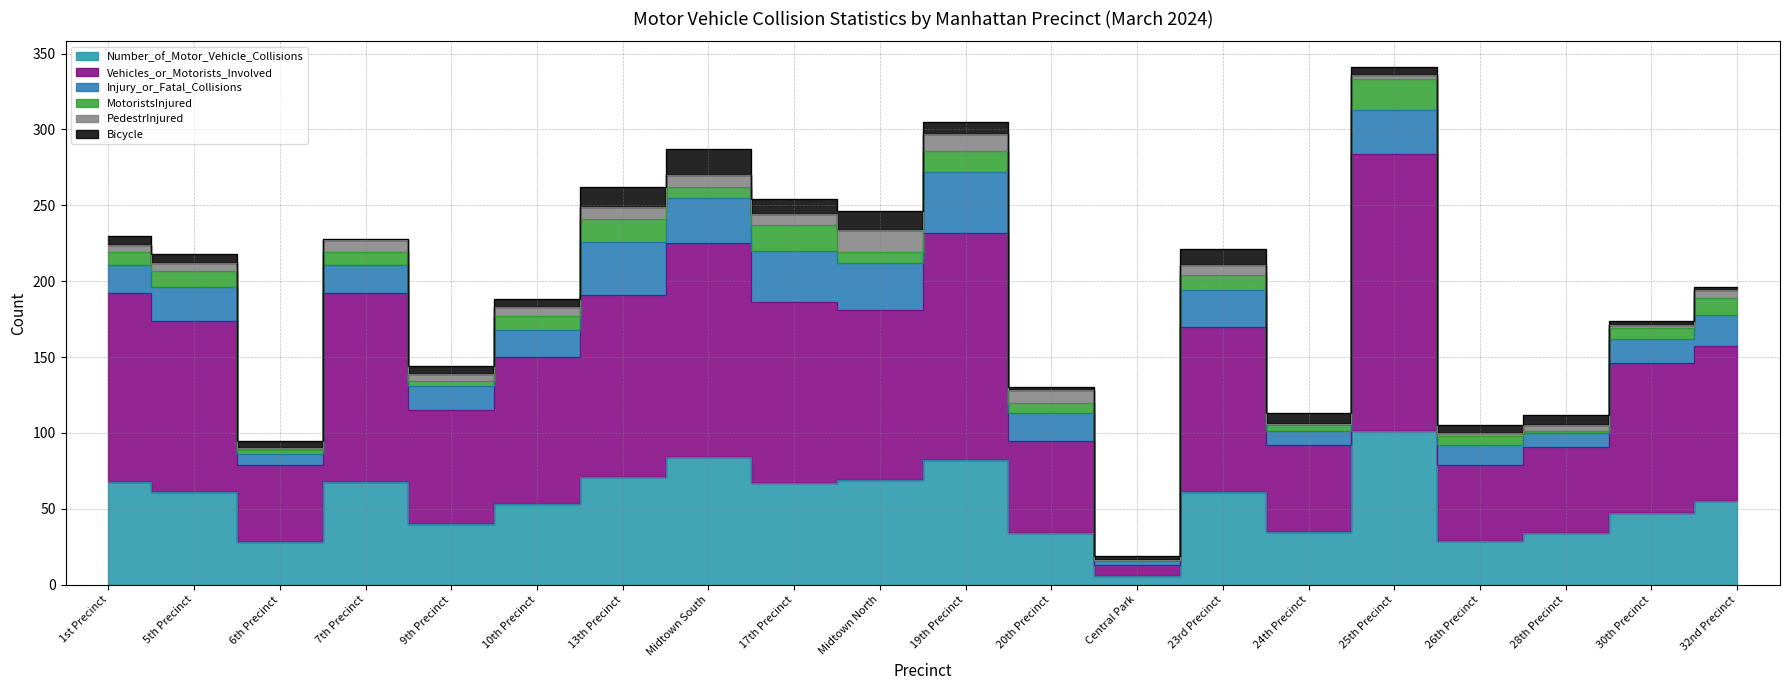

Where is the first local minimum for Bicycle?

7th Precinct